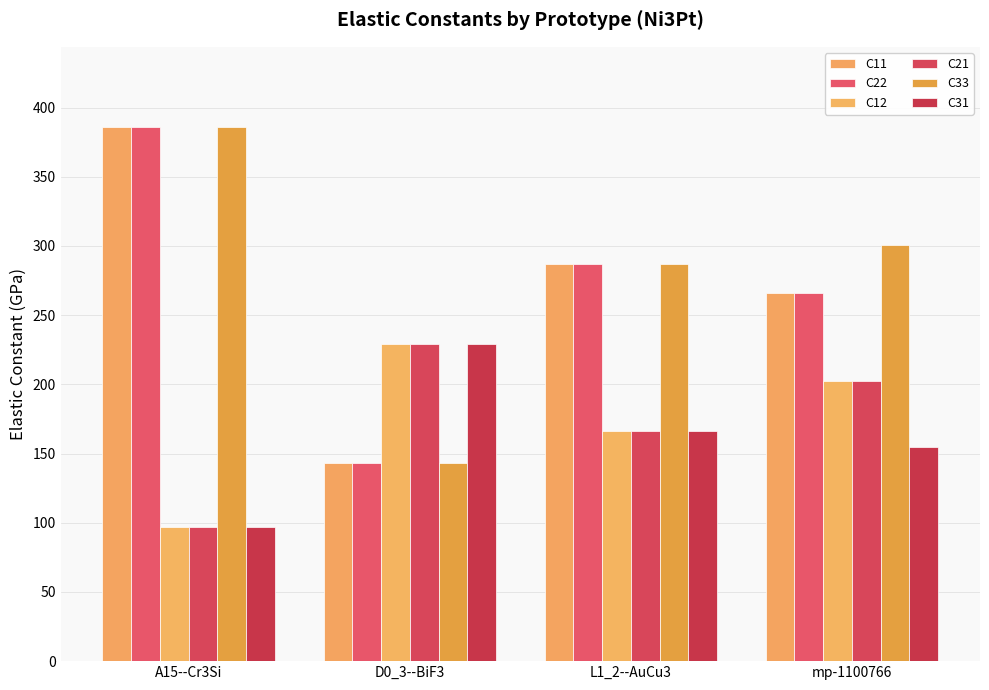

At which category does the chart reach its peak across all series?

A15--Cr3Si